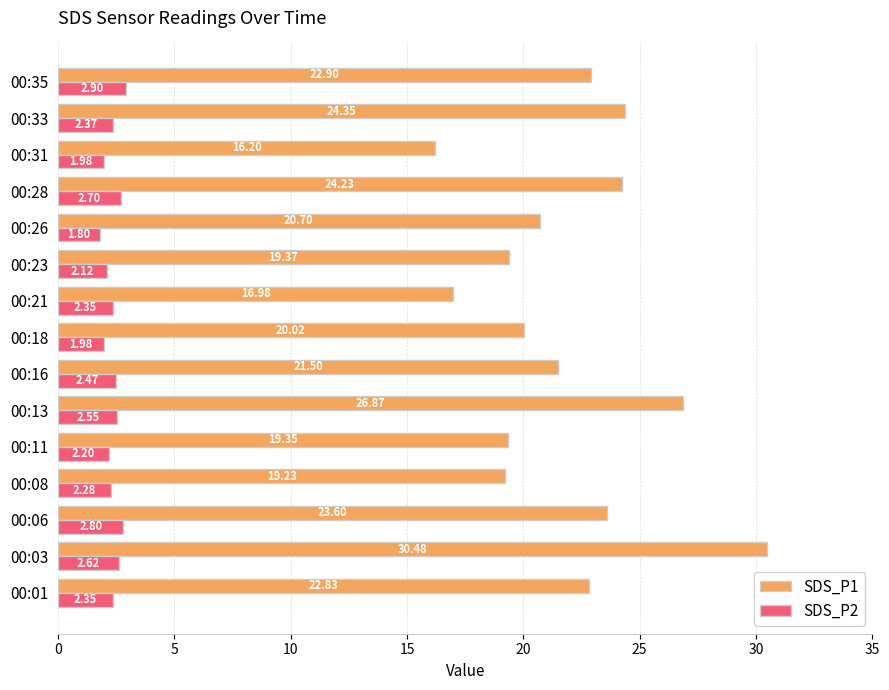

Is the value of SDS_P1 at 00:13 greater than the value of SDS_P2 at 00:01?

Yes